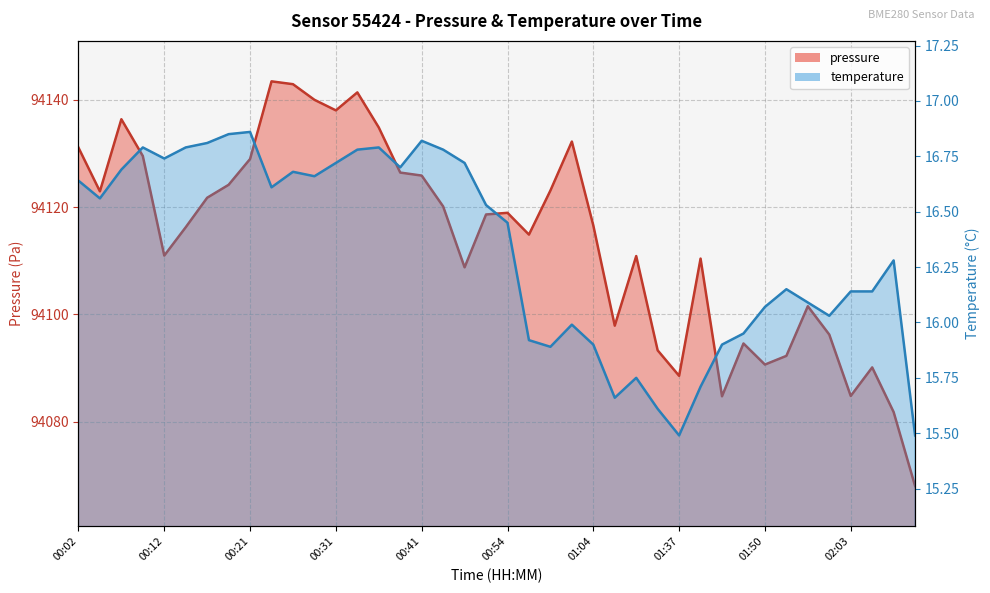

What is the difference between the maximum and minimum values in the pressure series?

75.4